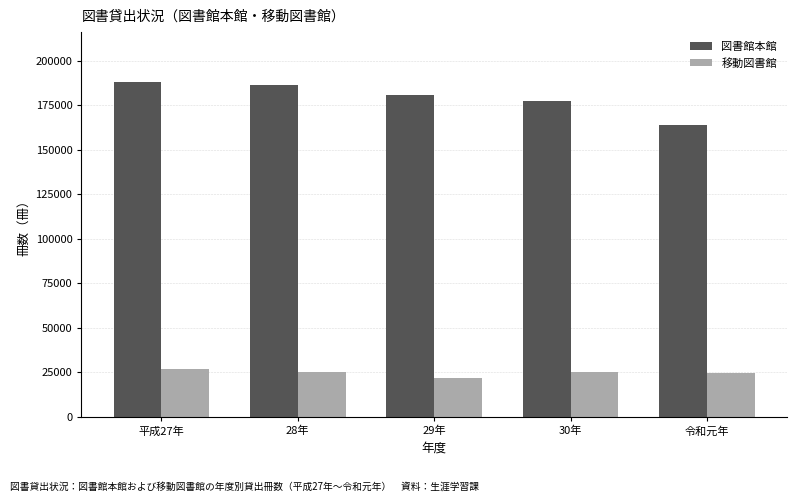

At 令和元年, list the series in order from smallest to largest.

移動図書館, 図書館本館